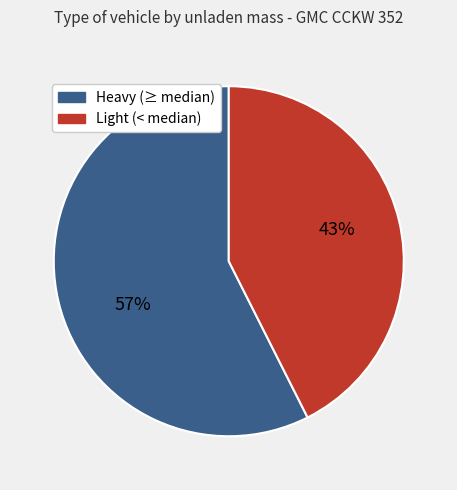

Is there a majority slice in this chart?

Yes